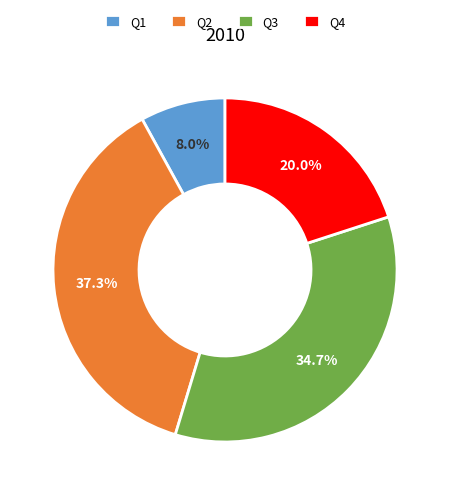

The Q3 slice represents 35% of the pie. True or false?

True